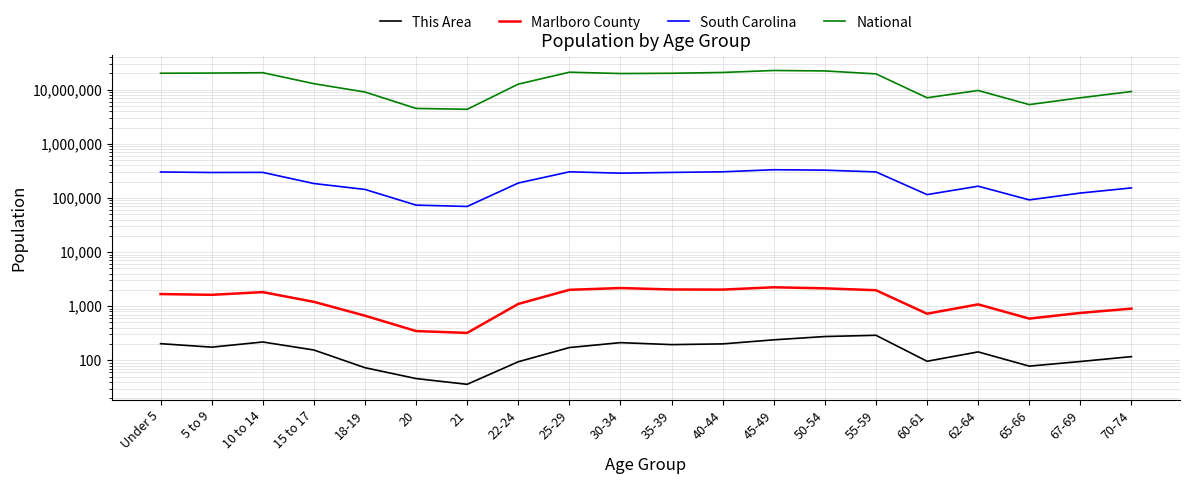

List the labels in order of This Area value, smallest first.

21, 20, 18-19, 65-66, 22-24, 67-69, 60-61, 70-74, 62-64, 15 to 17, 25-29, 5 to 9, 35-39, 40-44, Under 5, 30-34, 10 to 14, 45-49, 50-54, 55-59